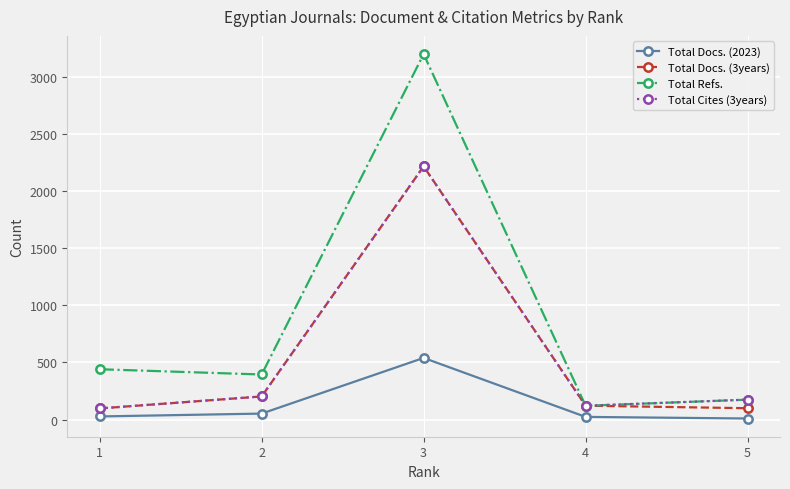

What is the highest value of the Total Cites (3years) series?

2216